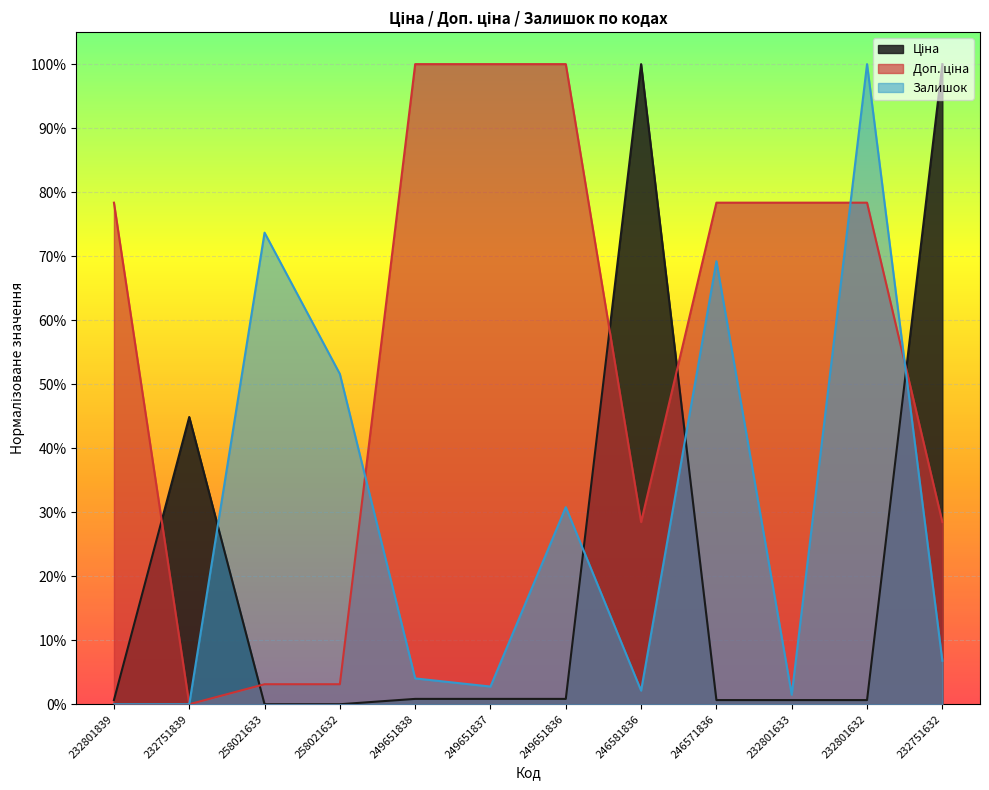

Reading left to right, list all the values displayed in this chart.

Ціна (line): 0.0	0.4	0.0	0.0	0.0	0.0	0.0	1.0	0.0	0.0	0.0	1.0
Доп. ціна (line): 0.8	0.0	0.0	0.0	1.0	1.0	1.0	0.3	0.8	0.8	0.8	0.3
Залишок (line): 0.0	0.0	0.7	0.5	0.0	0.0	0.3	0.0	0.7	0.0	1.0	0.1